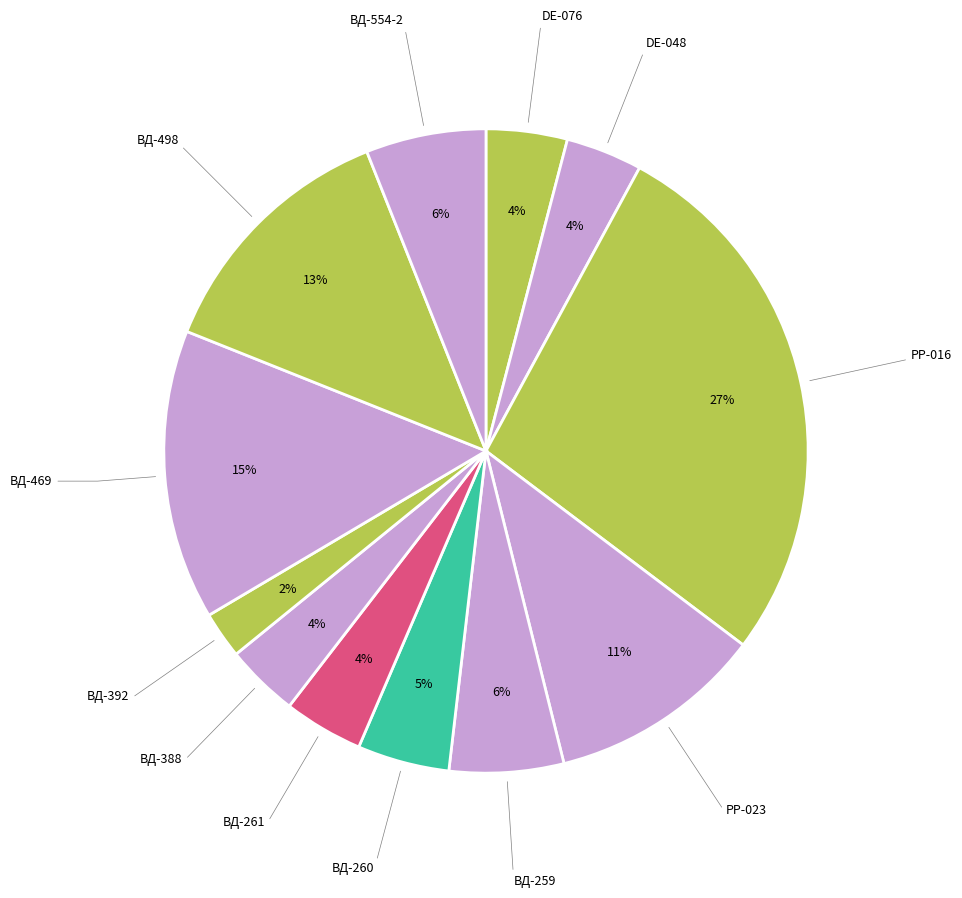

What percentage is the ВД-498 slice, to the nearest percent?

13%